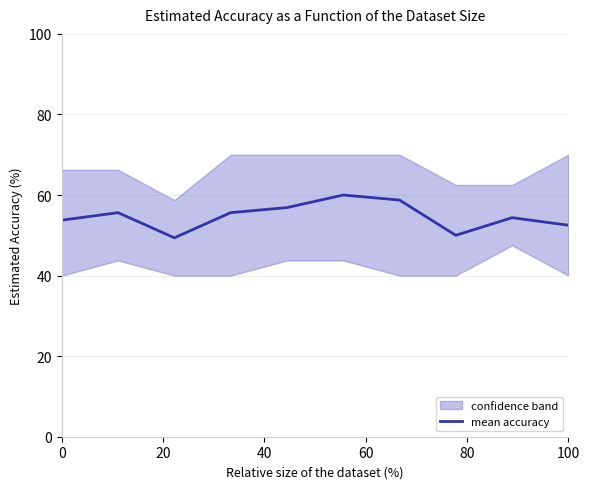

Reading left to right, extract all data points from this chart.

53.8	55.6	49.4	55.6	56.9	60.0	58.8	50.0	54.4	52.5